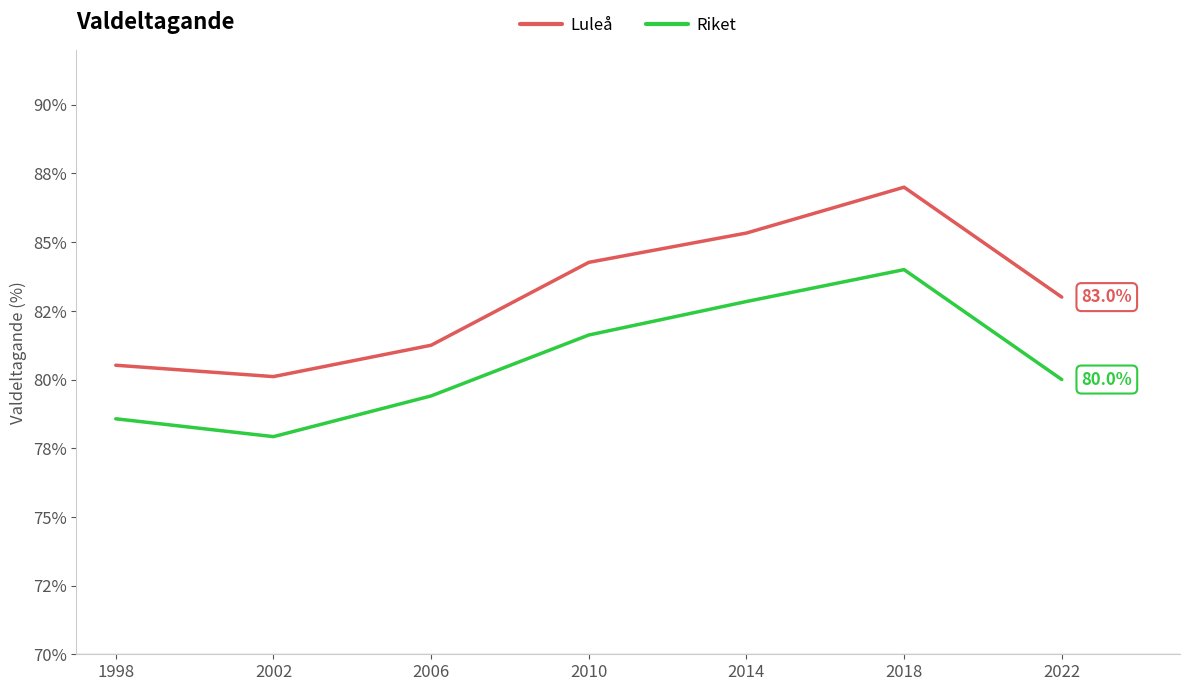

What is the value of the Luleå point at the 5th from the left?

85.3